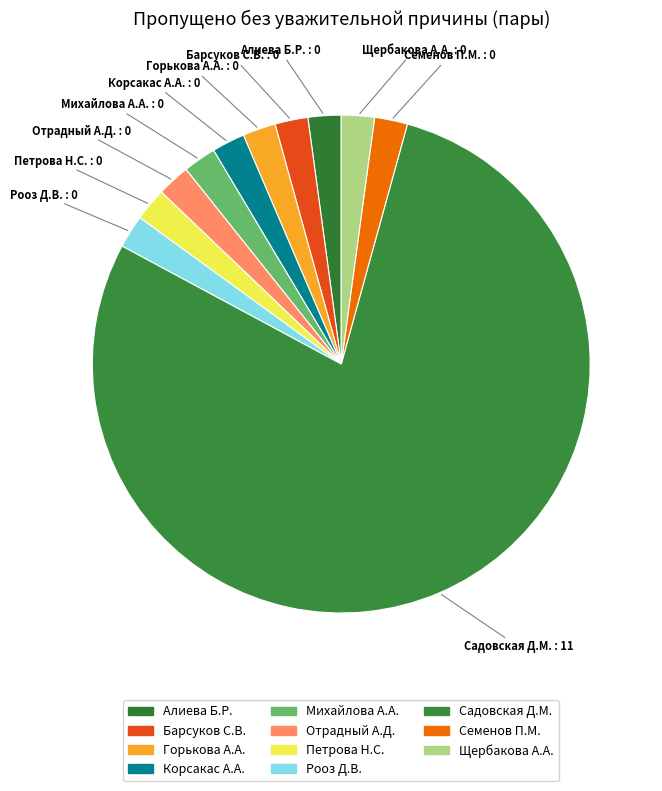

Is there a majority slice in this chart?

Yes